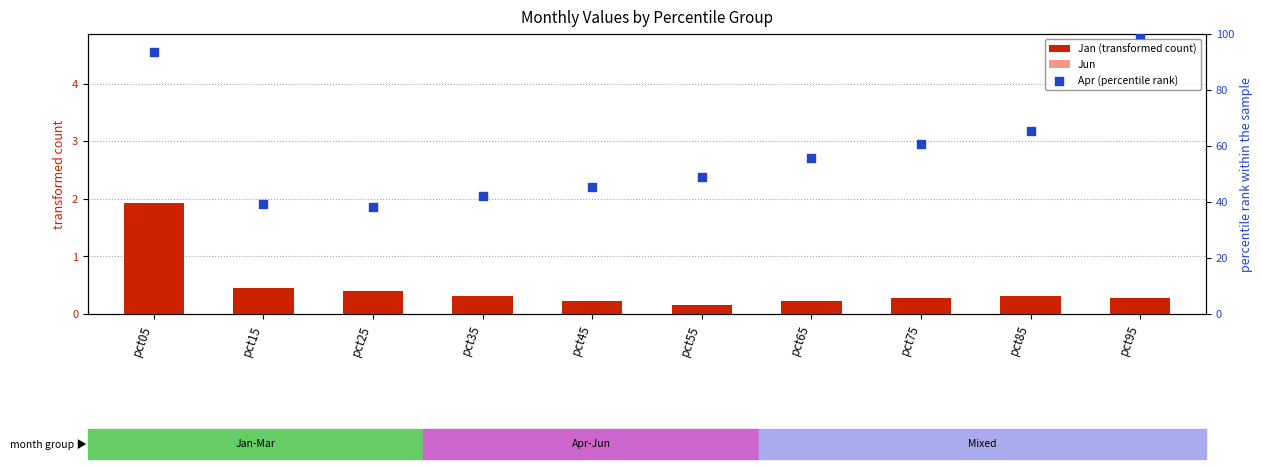

Which series contains the highest Y value?

Apr (percentile rank)